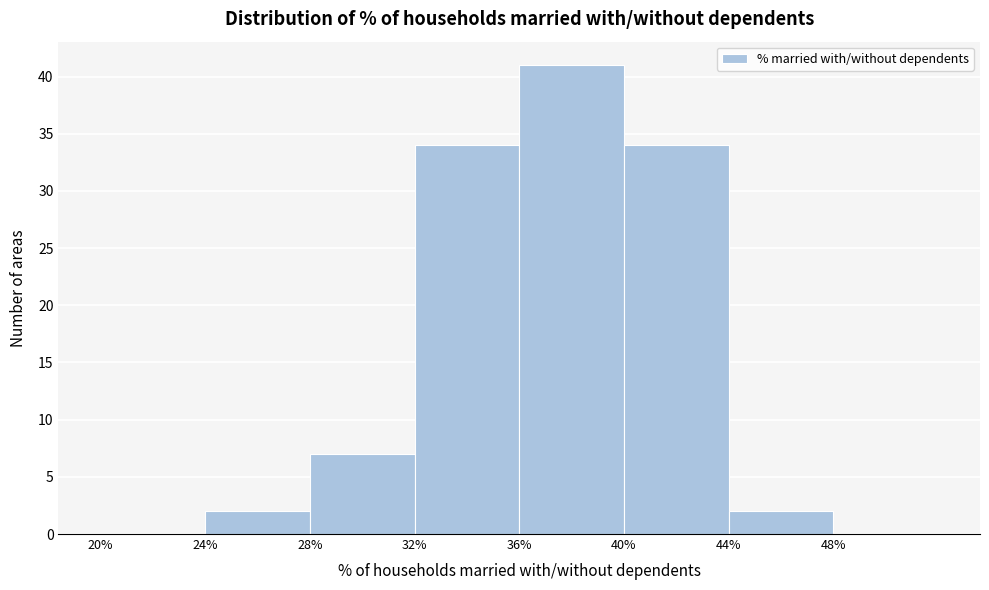

Reading left to right, list every bar in this chart as the range it spans on the x-axis followed by its height. The values are not printed on the chart, so give them approximately, as read against the axis.

20 to 24: 0
24 to 28: 2
28 to 32: 7
32 to 36: 34
36 to 40: 41
40 to 44: 34
44 to 48: 2
48 to 52: 0